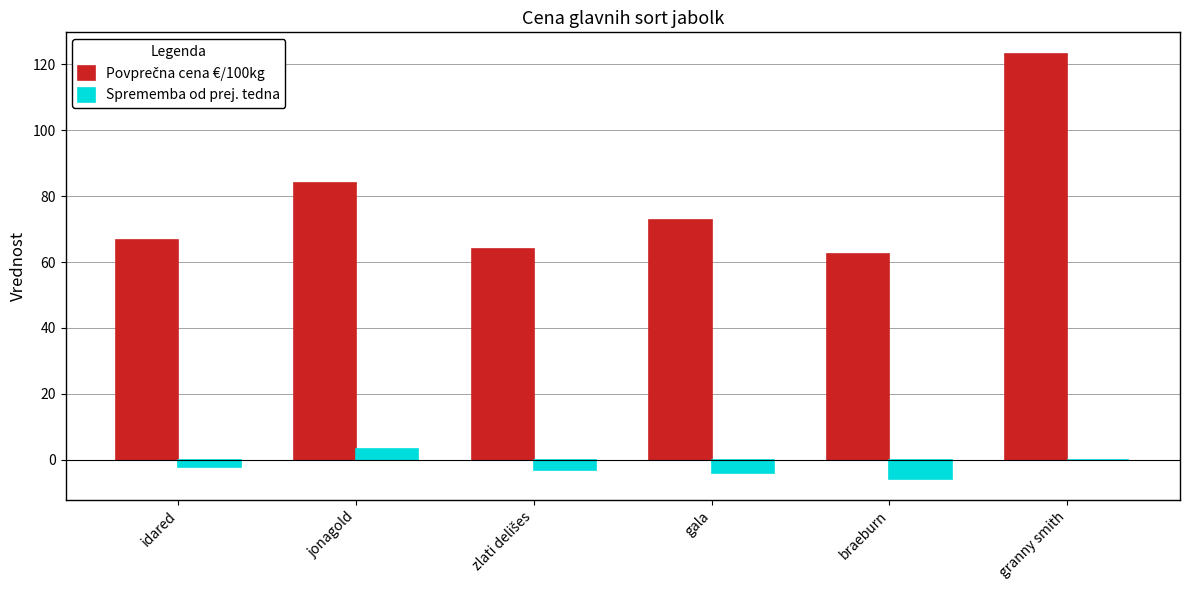

What is the sum of all Sprememba od prej. tedna values?

-12.1